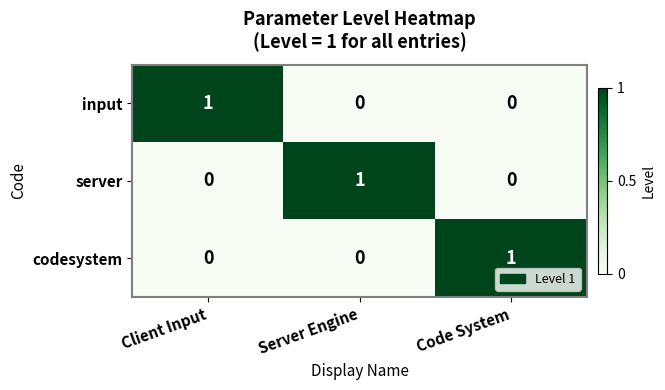

True or false: codesystem has a value of 0 at Client Input.

True